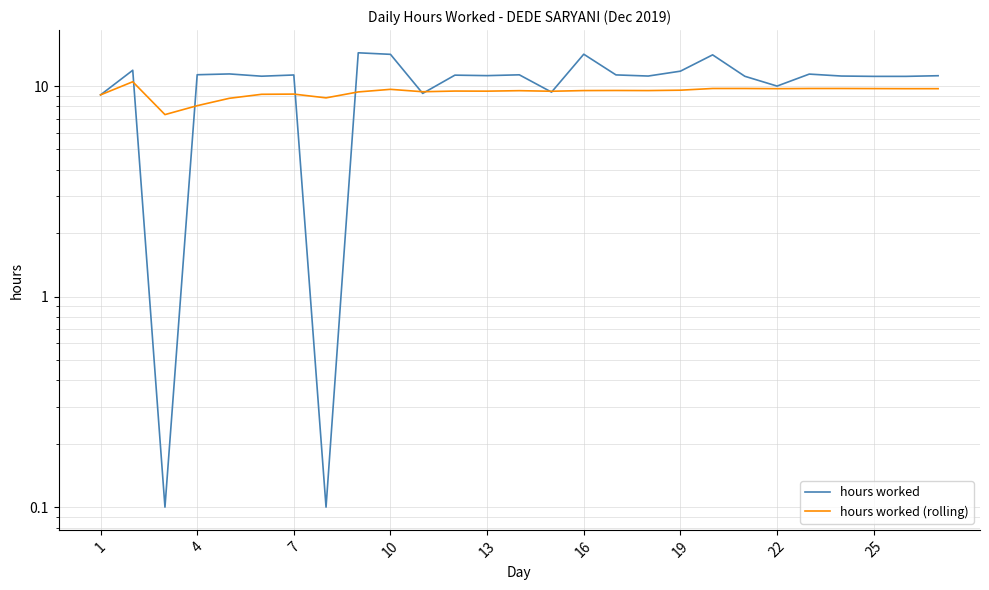

Which series has the widest spread of values?

hours worked